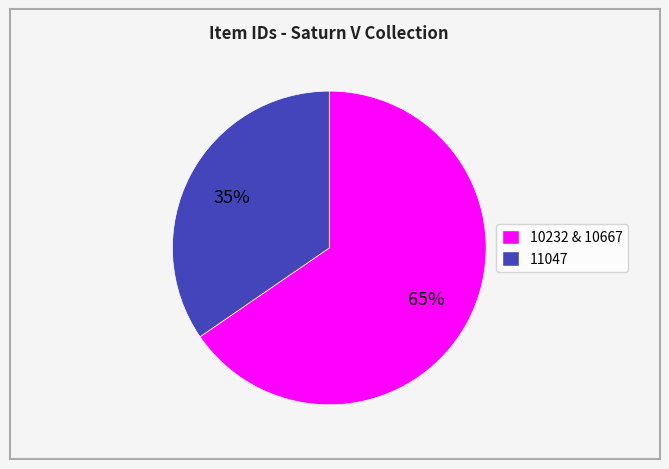

To the nearest percent, what is the average slice percentage?

50%